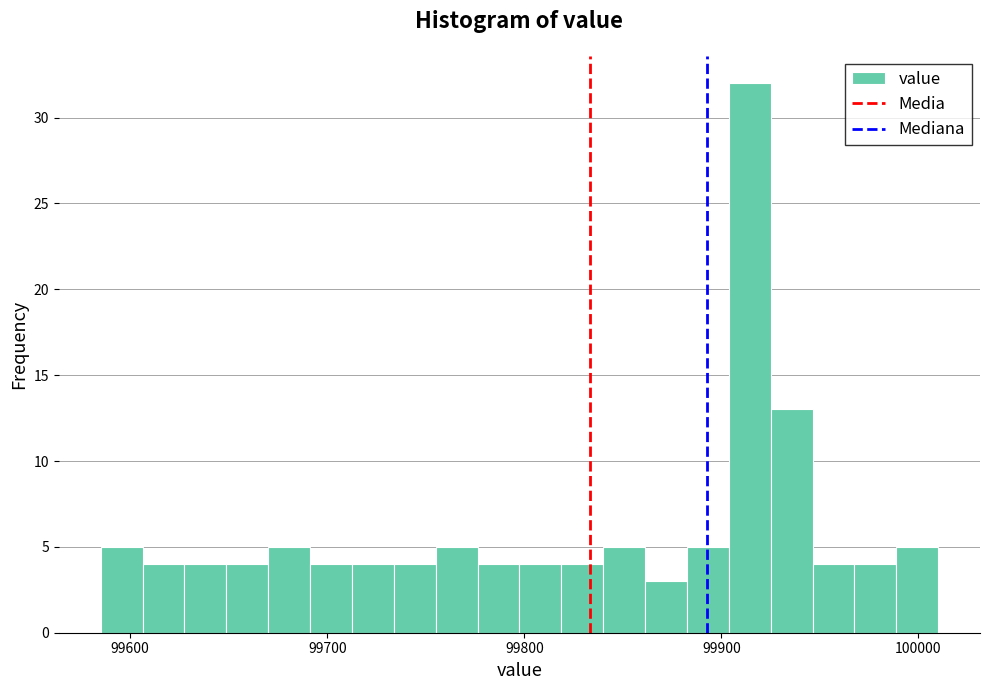

Read against the x-axis, roughly where is the centre of the tallest bar?

99910